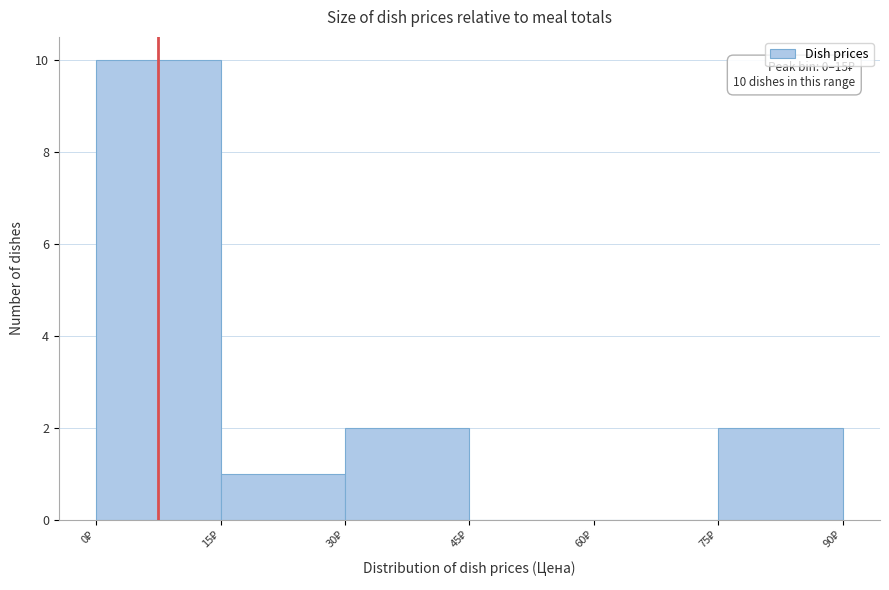

Over which range of the x-axis is the bar tallest?

0 to 15